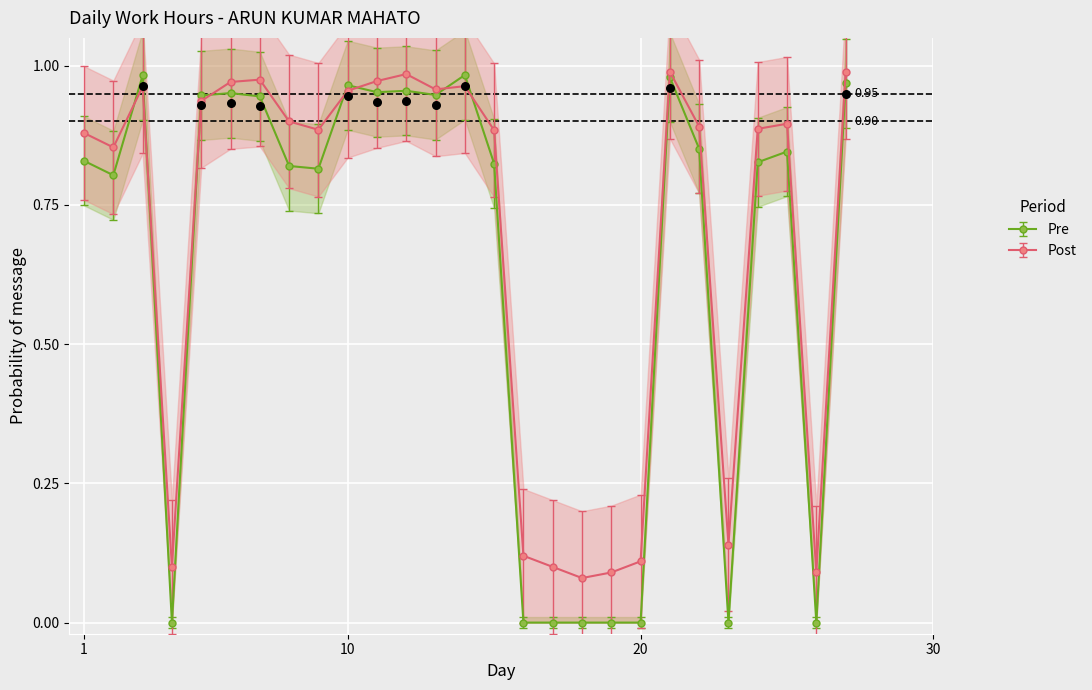

Which series reaches the minimum Y coordinate?

Pre